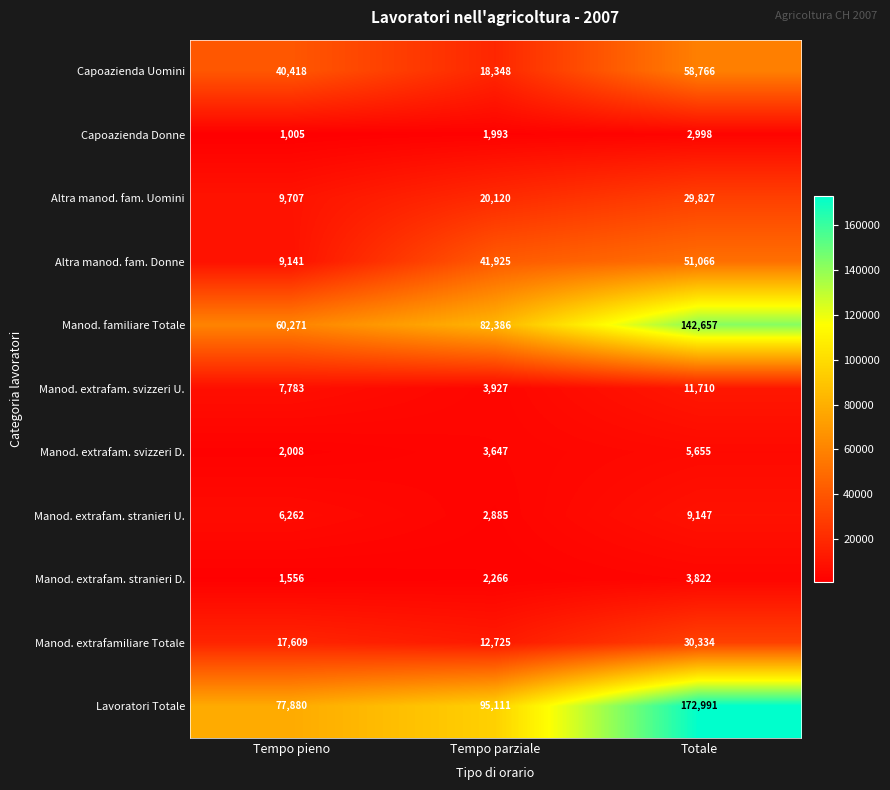

What is the total value across all series at Tempo pieno?

233640